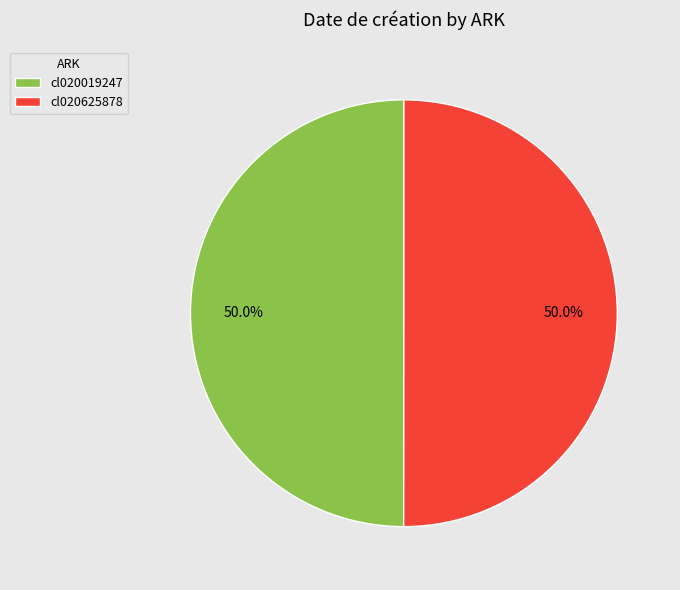

Approximately how many times larger is the value at cl020625878 compared to cl020019247?

1.0